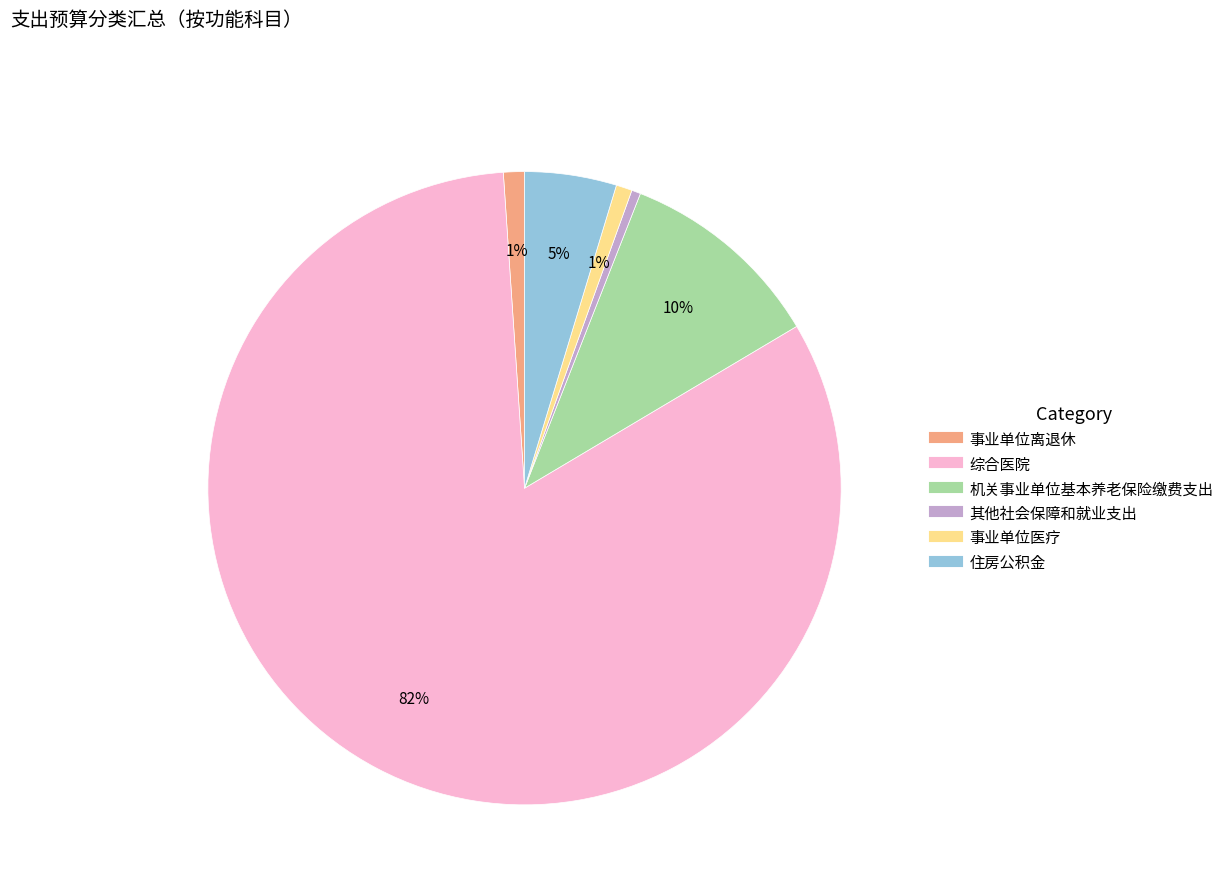

Do 事业单位离退休 and 机关事业单位基本养老保险缴费支出 together represent more than half of the pie?

No